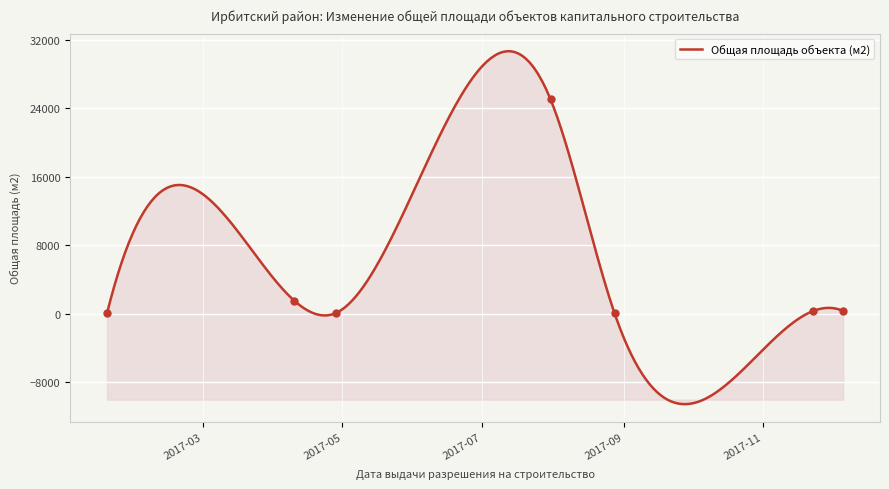

What is the change in value from 2017-07-31 to 2017-12-06?

-24723.1